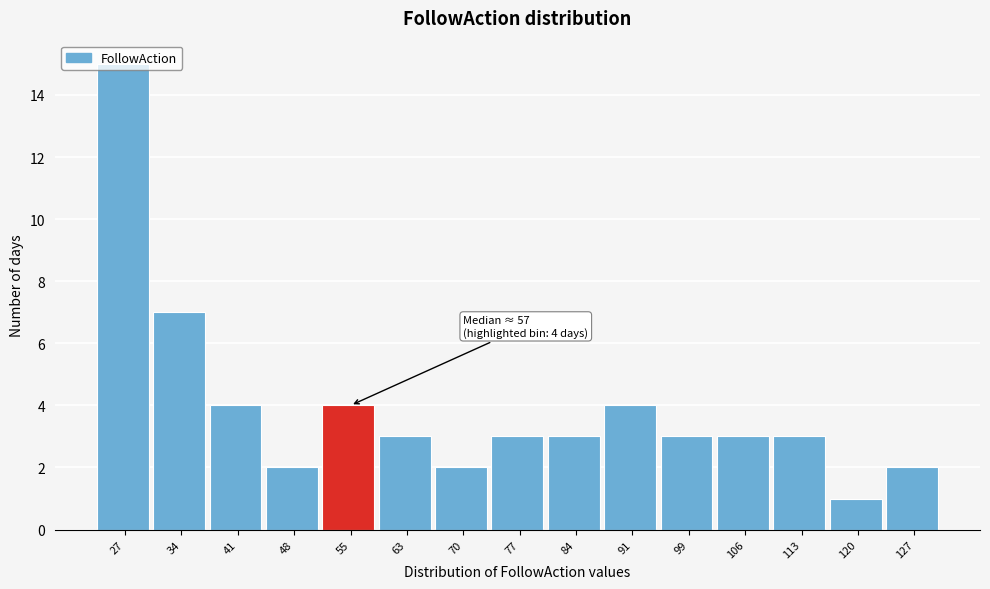

Which label corresponds to the largest value in the chart?

27